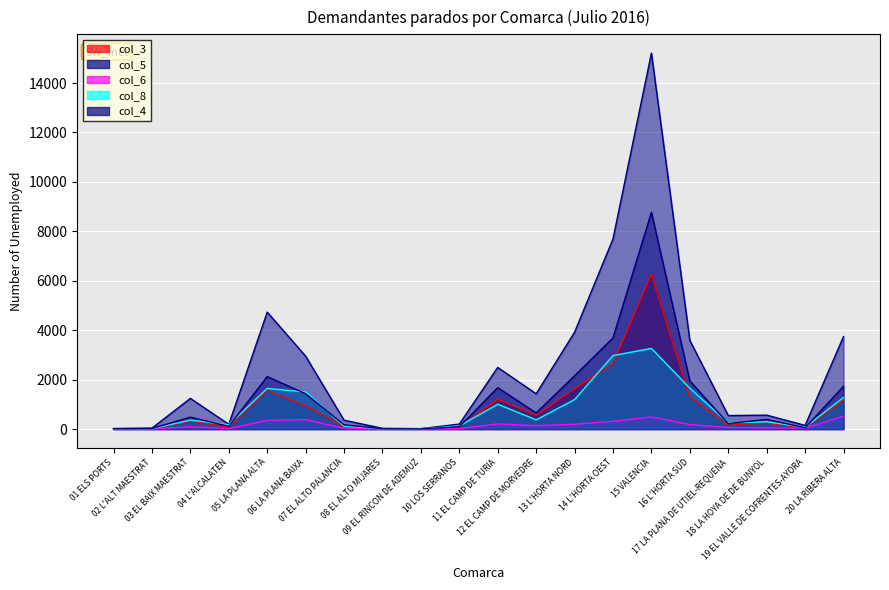

The col_4 series shows 22 at 01 ELS PORTS. True or false?

False